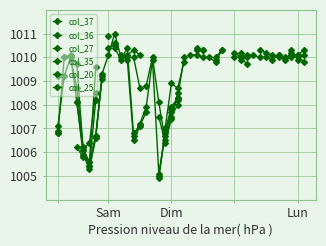

List the labels in order of col_35 value, largest first.

Dim, Lun, 3, 8, 9, 11, 20, 21, 22, 23, 15, 7, 14, 13, Sam, 6, 12, 4, 5, 24, 25, 26, 27, 28, 29, 10, 30, 31, 32, 33, 34, 35, 36, 37, 38, 39, 19, 18, 17, 16